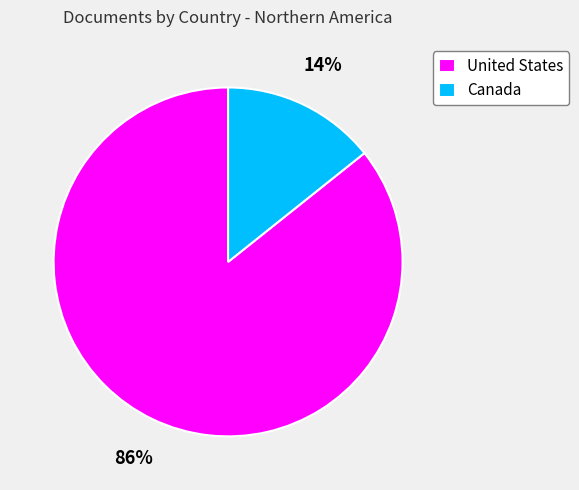

Combined, do Canada and United States account for over 50%?

Yes